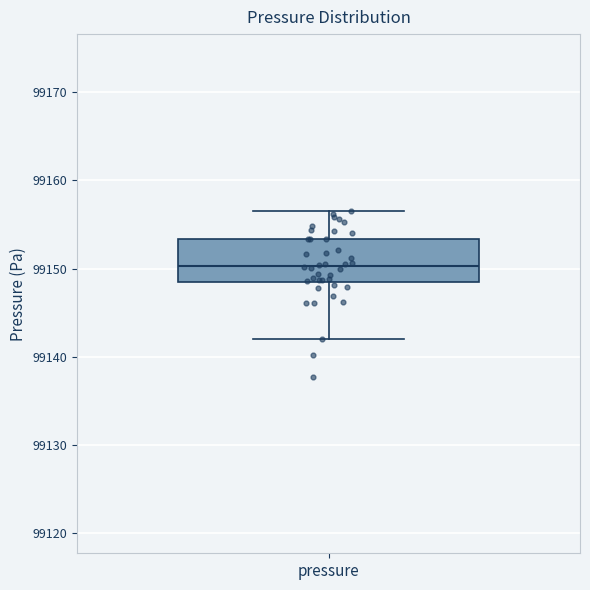

Where does the median line of the box for pressure sit on the y-axis? The values are not printed on the chart, so give them approximately, as read against the axis.

99150